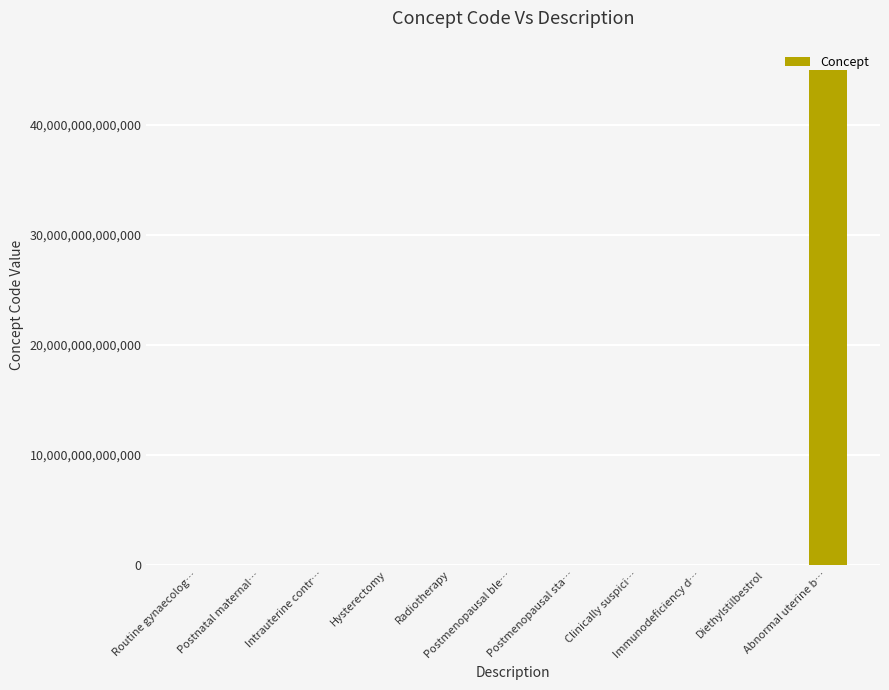

Are the bars horizontal?

No